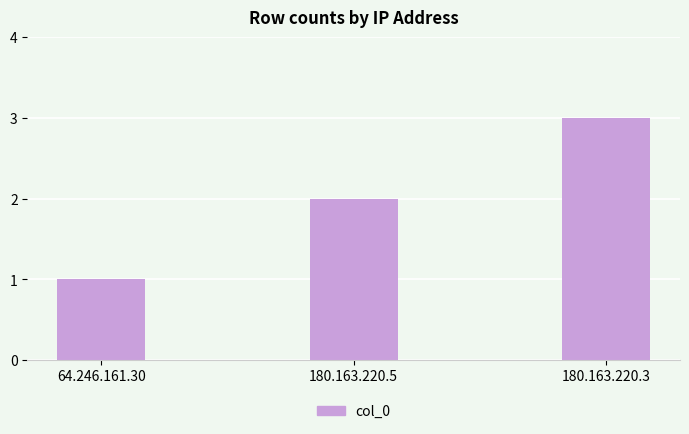

What value does the data have at 64.246.161.30?

1